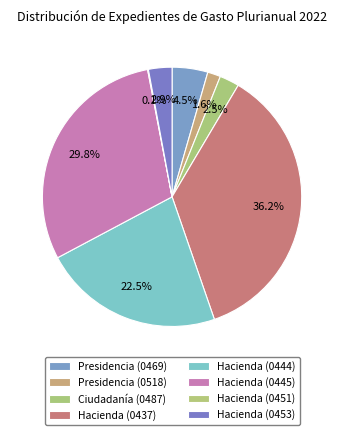

What is the smallest slice in the pie chart?

Hacienda (0451)